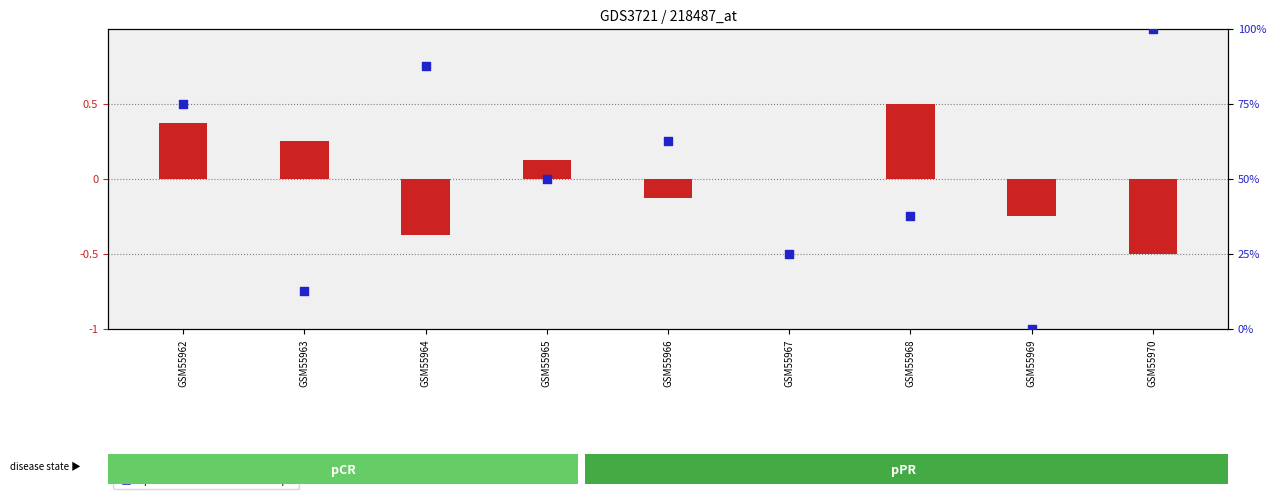

At which category is the sum across all series the highest?

GSM55970